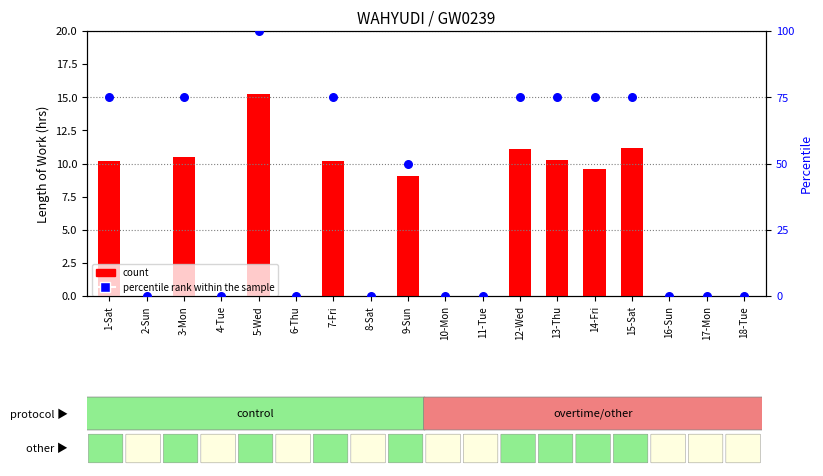

Which series has the largest Y range (max minus min)?

percentile rank within the sample